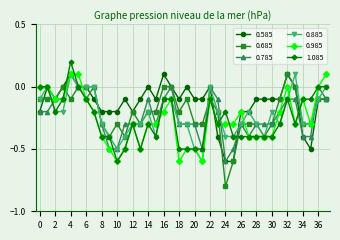

Which series has the widest spread of values?

0.685